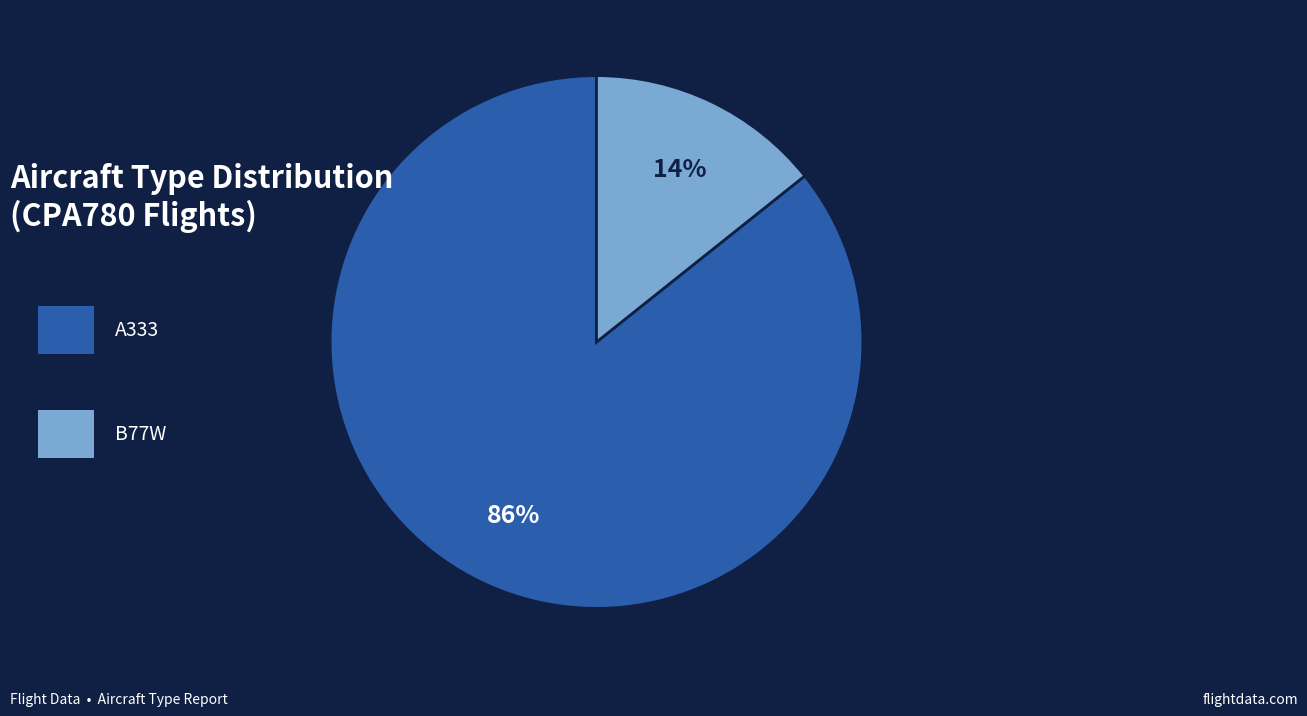

How many slices are in this pie chart?

2